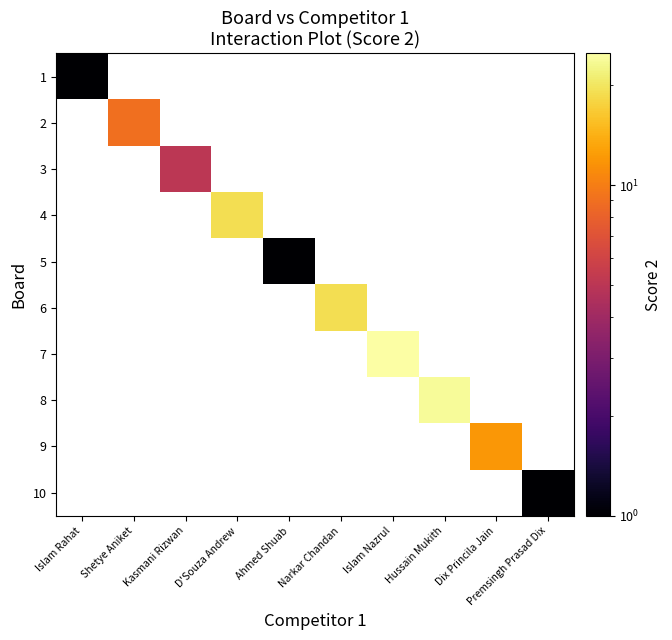

Reading left to right, what are all the values shown in this chart?

1: Islam Rahat=0.0	Shetye Aniket=0.0	Kasmani Rizwan=0.0	D'Souza Andrew=0.0	Ahmed Shuab=0.0	Narkar Chandan=0.0	Islam Nazrul=0.0	Hussain Mukith=0.0	Dix Princila Jain=0.0	Premsingh Prasad Dix=0.0
2: Islam Rahat=0.0	Shetye Aniket=9.0	Kasmani Rizwan=0.0	D'Souza Andrew=0.0	Ahmed Shuab=0.0	Narkar Chandan=0.0	Islam Nazrul=0.0	Hussain Mukith=0.0	Dix Princila Jain=0.0	Premsingh Prasad Dix=0.0
3: Islam Rahat=0.0	Shetye Aniket=0.0	Kasmani Rizwan=5.0	D'Souza Andrew=0.0	Ahmed Shuab=0.0	Narkar Chandan=0.0	Islam Nazrul=0.0	Hussain Mukith=0.0	Dix Princila Jain=0.0	Premsingh Prasad Dix=0.0
4: Islam Rahat=0.0	Shetye Aniket=0.0	Kasmani Rizwan=0.0	D'Souza Andrew=19.0	Ahmed Shuab=0.0	Narkar Chandan=0.0	Islam Nazrul=0.0	Hussain Mukith=0.0	Dix Princila Jain=0.0	Premsingh Prasad Dix=0.0
5: Islam Rahat=0.0	Shetye Aniket=0.0	Kasmani Rizwan=0.0	D'Souza Andrew=0.0	Ahmed Shuab=1.0	Narkar Chandan=0.0	Islam Nazrul=0.0	Hussain Mukith=0.0	Dix Princila Jain=0.0	Premsingh Prasad Dix=0.0
6: Islam Rahat=0.0	Shetye Aniket=0.0	Kasmani Rizwan=0.0	D'Souza Andrew=0.0	Ahmed Shuab=0.0	Narkar Chandan=19.0	Islam Nazrul=0.0	Hussain Mukith=0.0	Dix Princila Jain=0.0	Premsingh Prasad Dix=0.0
7: Islam Rahat=0.0	Shetye Aniket=0.0	Kasmani Rizwan=0.0	D'Souza Andrew=0.0	Ahmed Shuab=0.0	Narkar Chandan=0.0	Islam Nazrul=25.0	Hussain Mukith=0.0	Dix Princila Jain=0.0	Premsingh Prasad Dix=0.0
8: Islam Rahat=0.0	Shetye Aniket=0.0	Kasmani Rizwan=0.0	D'Souza Andrew=0.0	Ahmed Shuab=0.0	Narkar Chandan=0.0	Islam Nazrul=0.0	Hussain Mukith=24.0	Dix Princila Jain=0.0	Premsingh Prasad Dix=0.0
9: Islam Rahat=0.0	Shetye Aniket=0.0	Kasmani Rizwan=0.0	D'Souza Andrew=0.0	Ahmed Shuab=0.0	Narkar Chandan=0.0	Islam Nazrul=0.0	Hussain Mukith=0.0	Dix Princila Jain=12.0	Premsingh Prasad Dix=0.0
10: Islam Rahat=0.0	Shetye Aniket=0.0	Kasmani Rizwan=0.0	D'Souza Andrew=0.0	Ahmed Shuab=0.0	Narkar Chandan=0.0	Islam Nazrul=0.0	Hussain Mukith=0.0	Dix Princila Jain=0.0	Premsingh Prasad Dix=0.0